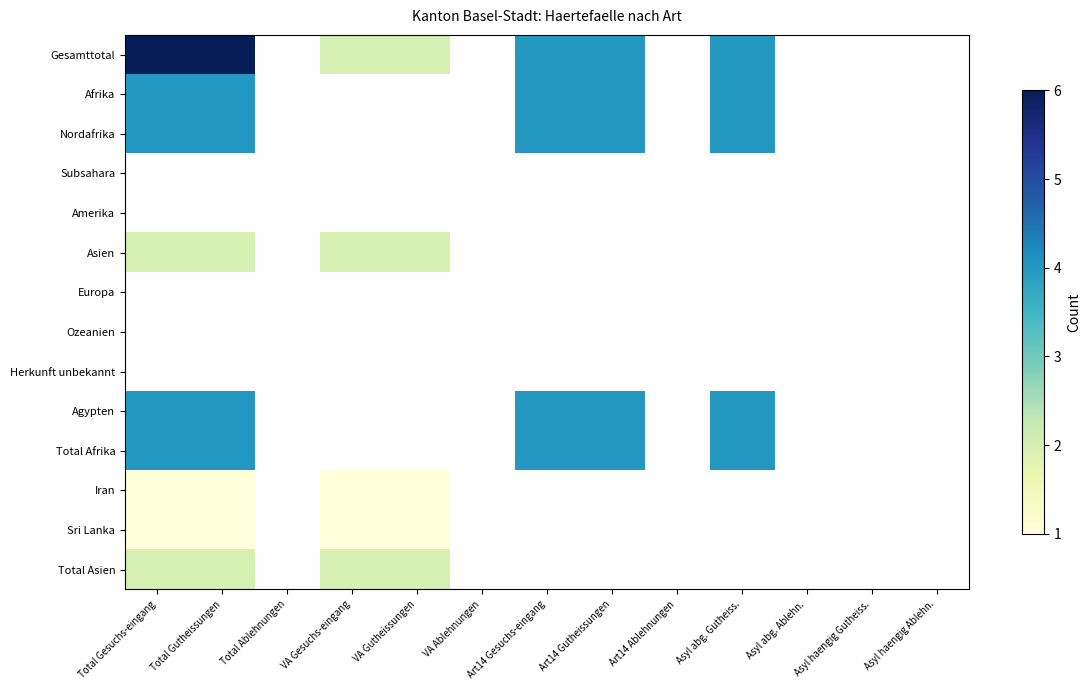

Which series changed the most between VA Gutheissungen and Art14 Gesuchs-eingang?

Afrika